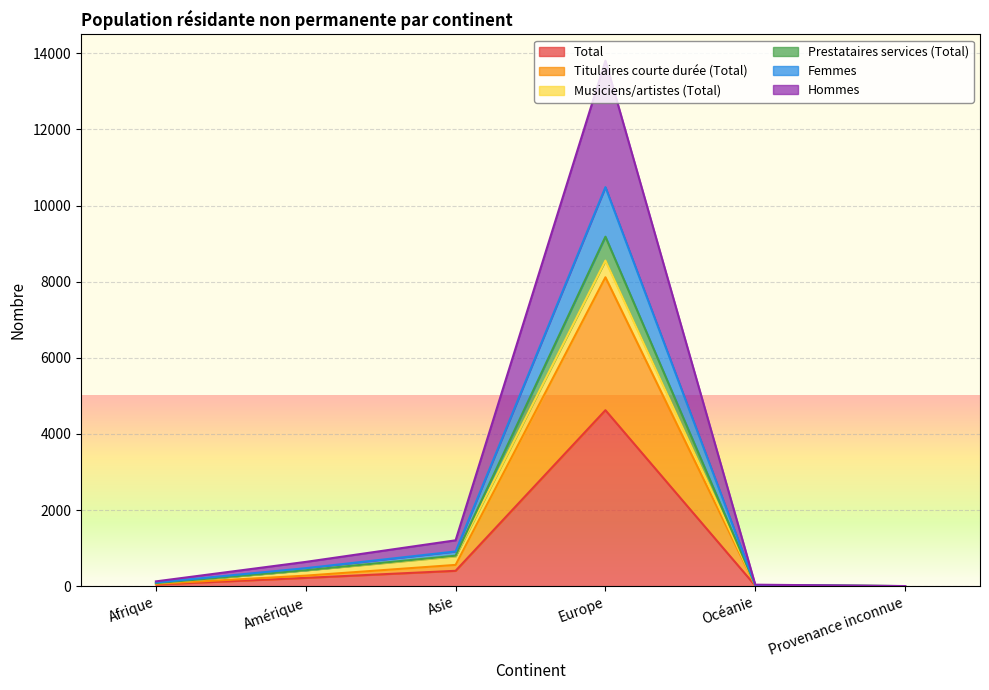

True or false: Titulaires courte durée (Total) has a value of 13511 at Europe.

False